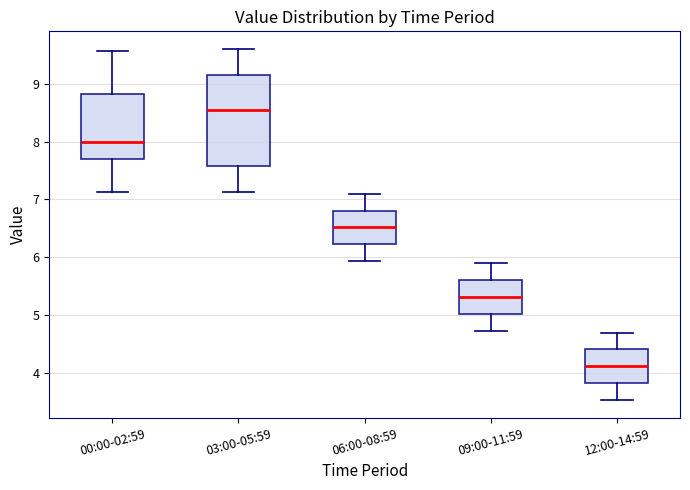

Where does the upper whisker of the box for 12:00-14:59 end on the y-axis? The values are not printed on the chart, so give them approximately, as read against the axis.

4.7